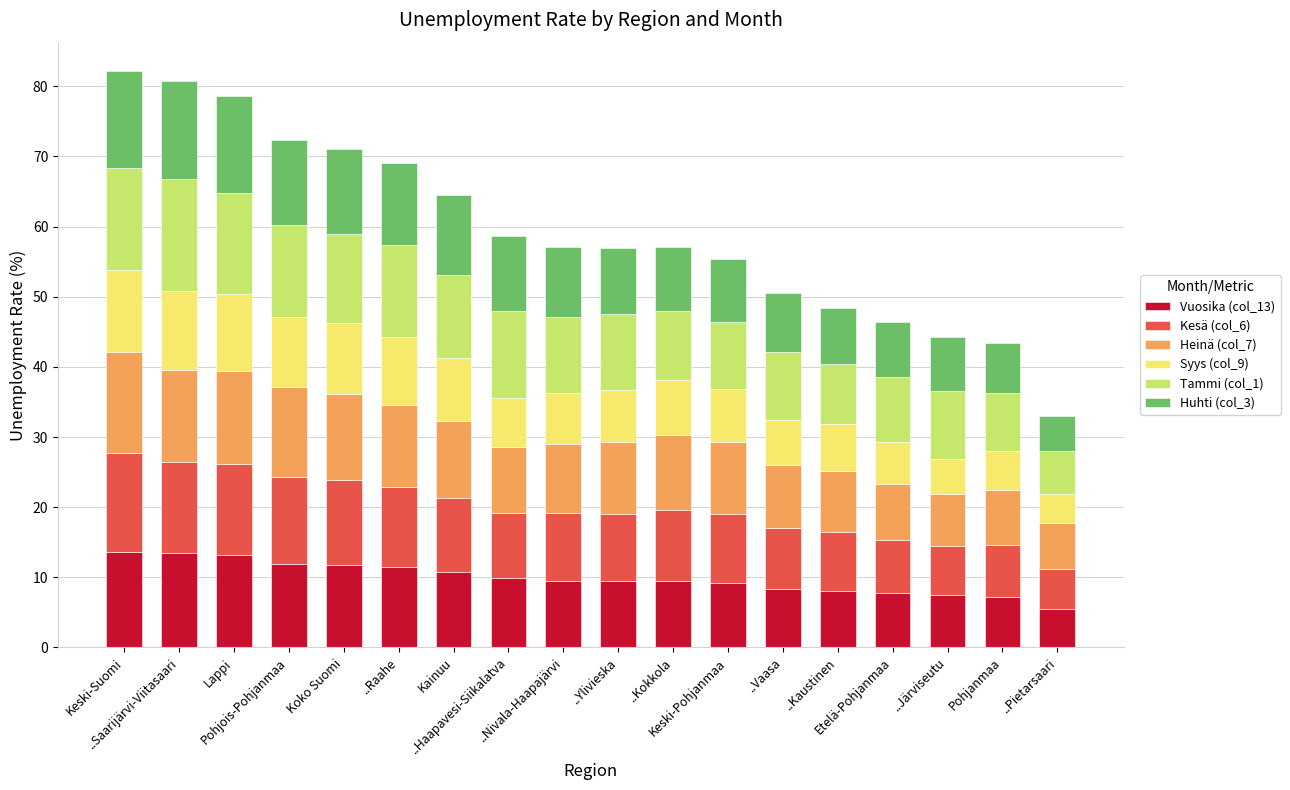

What is the lowest value of the Vuosika (col_13) series?

5.4